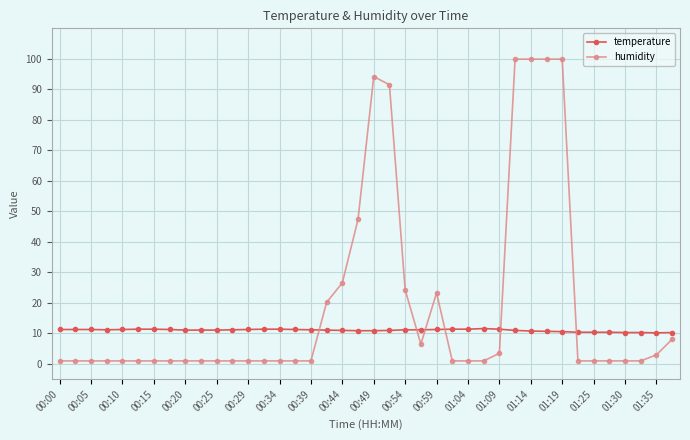

How many intersections are there between humidity and temperature?

6